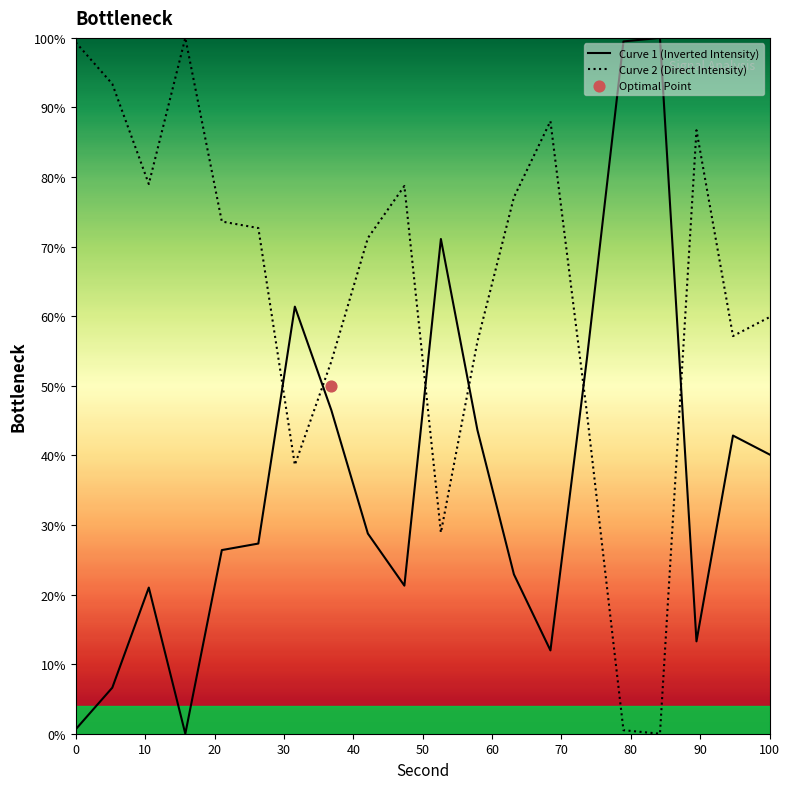

Which series contains the lowest Y value?

Curve 1 (Inverted Intensity)